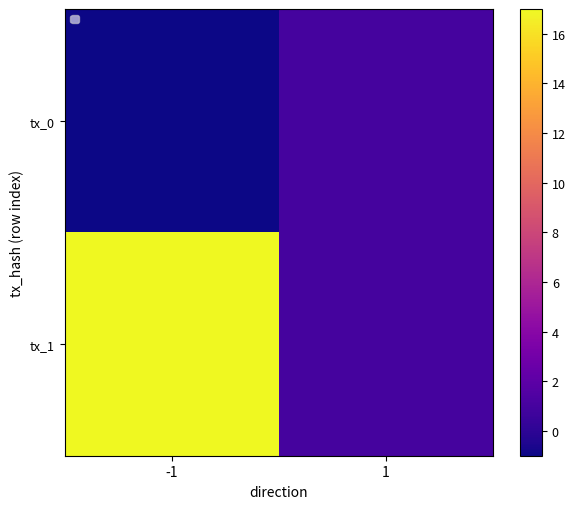

The value of tx_1 at -1 is 17. True or false?

True